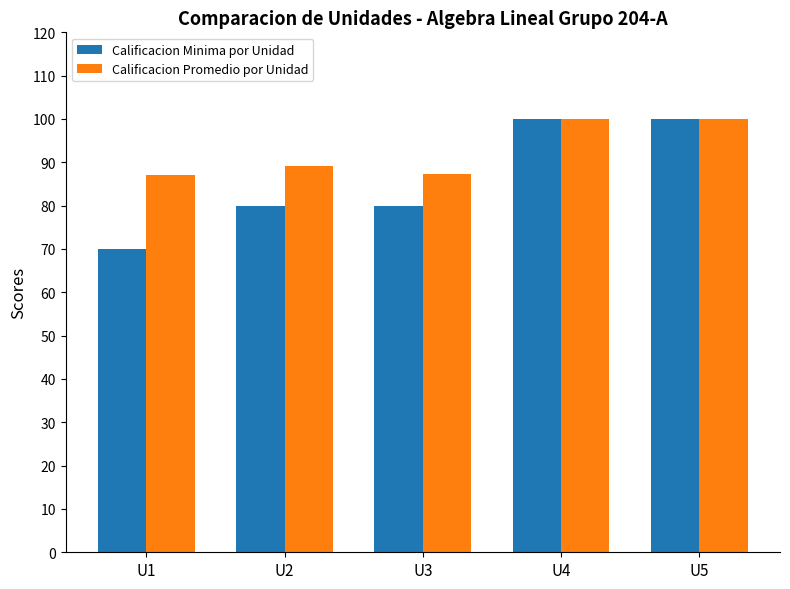

Which series has the largest range (max minus min)?

Calificacion Minima por Unidad